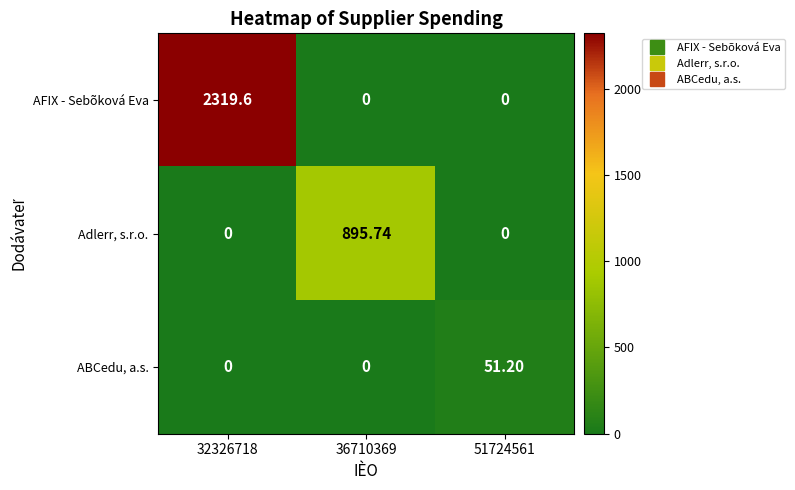

List the series in order of their overall mean, highest first.

AFIX - Sebõková Eva, Adlerr, s.r.o., ABCedu, a.s.